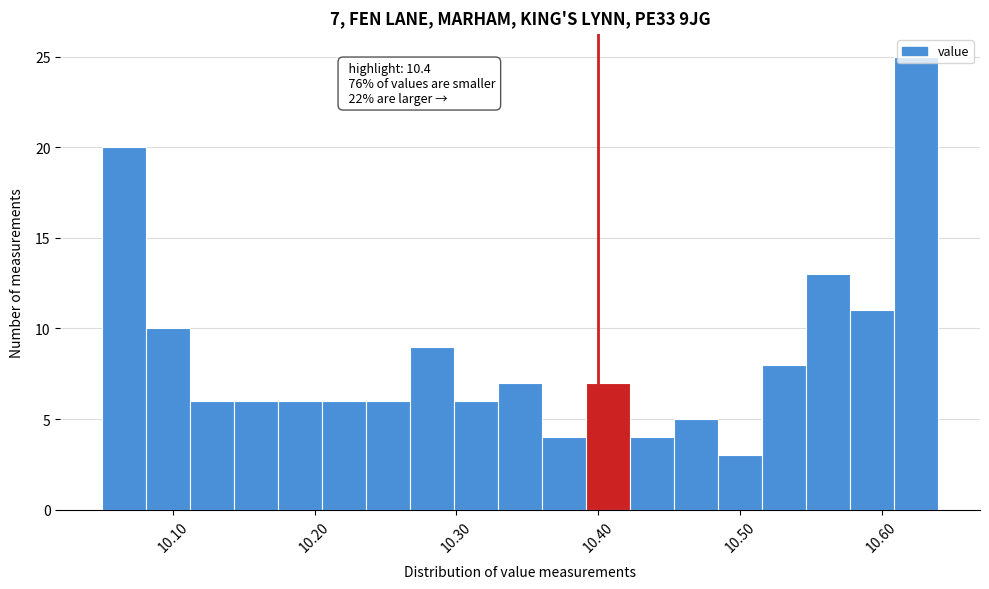

Around what value on the x-axis is the tallest bar? Give the approximate position of its centre, as read against the axis.

10.62